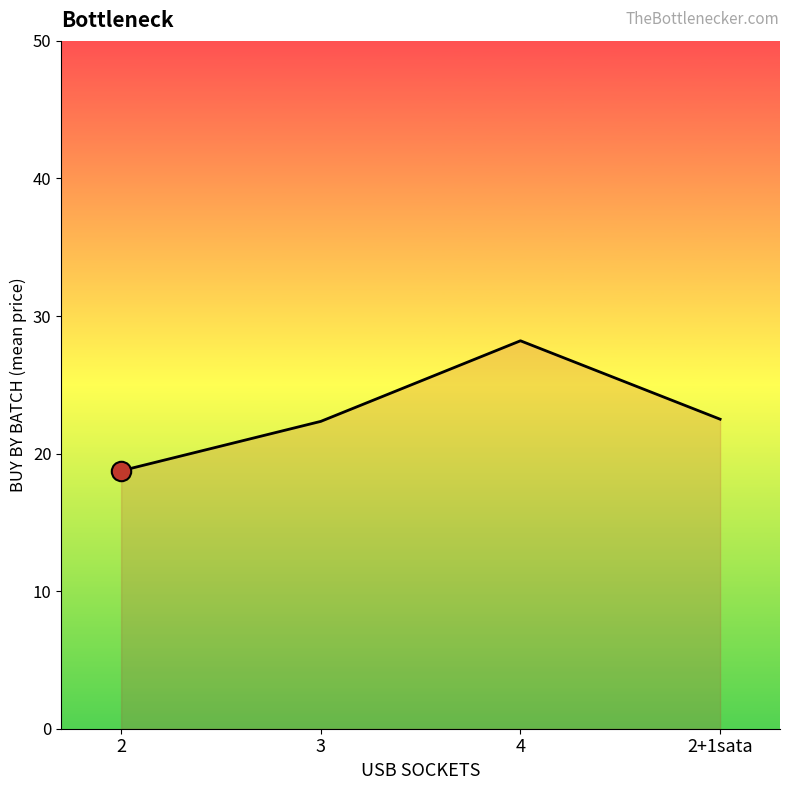

Between 3 and 4, which is larger?

4